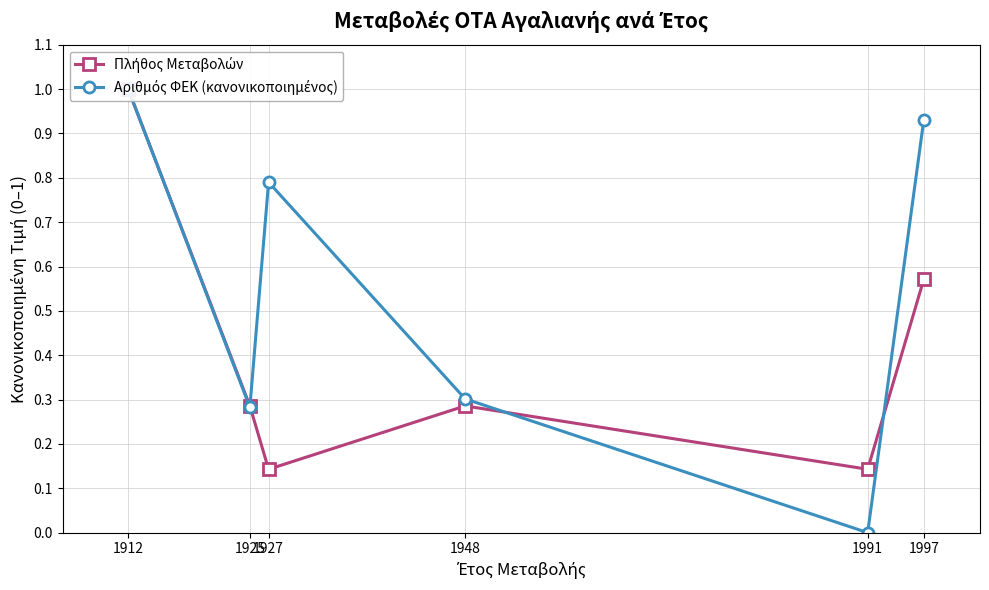

Between which two adjacent categories do Πλήθος Μεταβολών and Αριθμός ΦΕΚ (κανονικοποιημένος) first intersect?

1925 and 1927